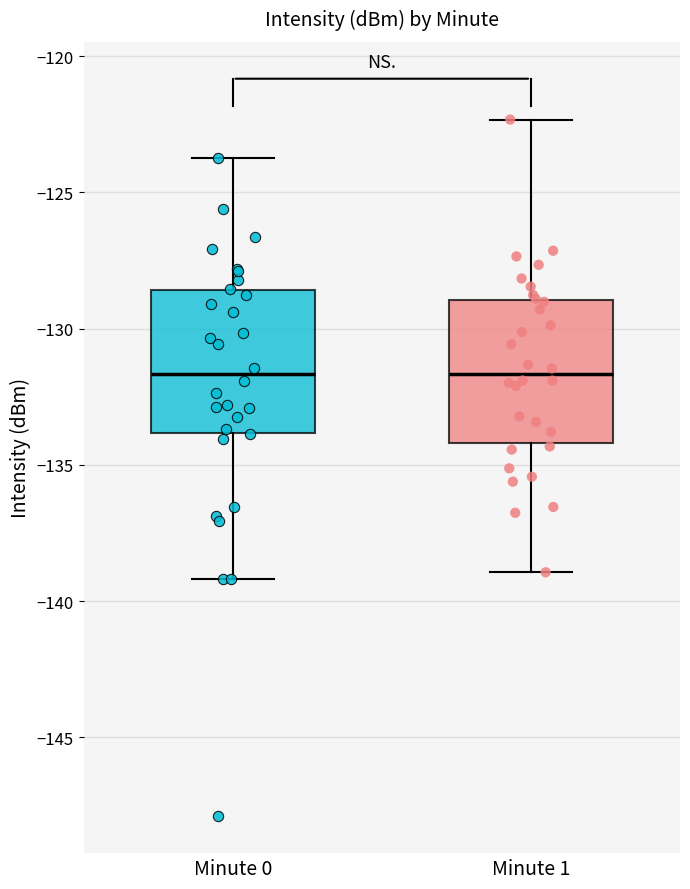

Where does the median line of the box for Minute 0 sit on the y-axis? The values are not printed on the chart, so give them approximately, as read against the axis.

-131.5